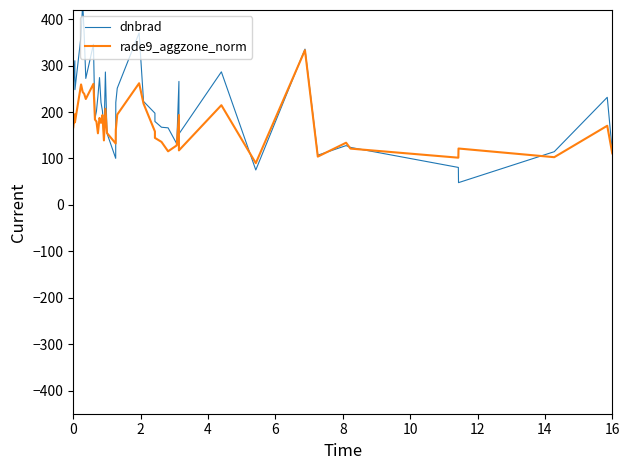

Which series has the largest total across all categories?

dnbrad